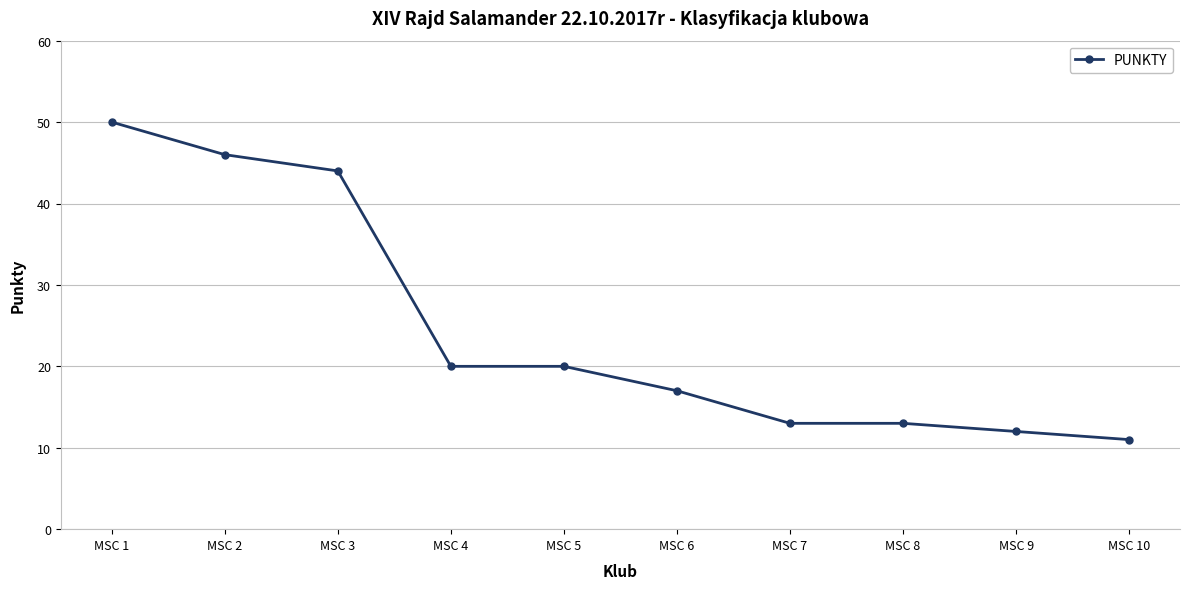

What is the sum of all values?

246